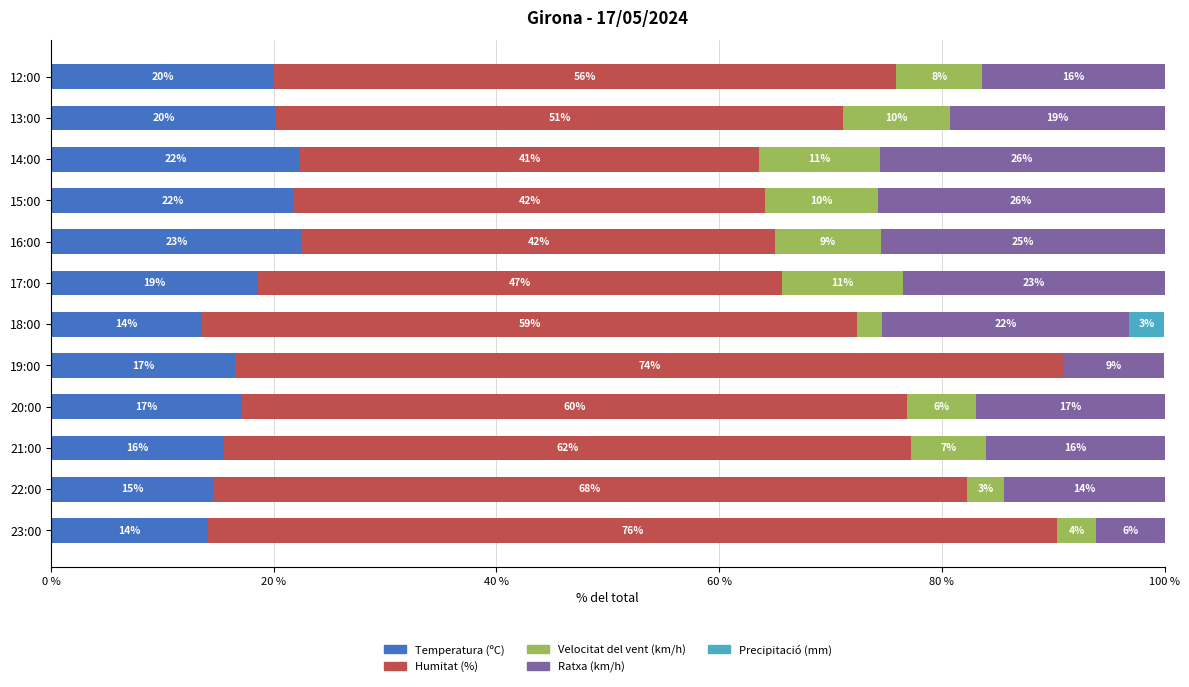

What are all the series names shown in the legend?

Temperatura (ºC), Humitat (%), Velocitat del vent (km/h), Ratxa (km/h), Precipitació (mm)